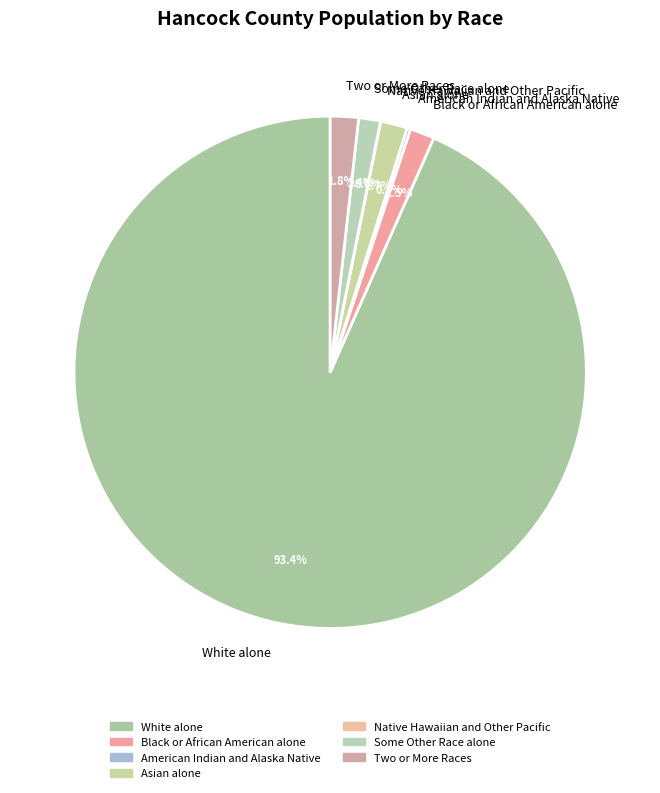

Which has a higher value, White alone or Two or More Races?

White alone